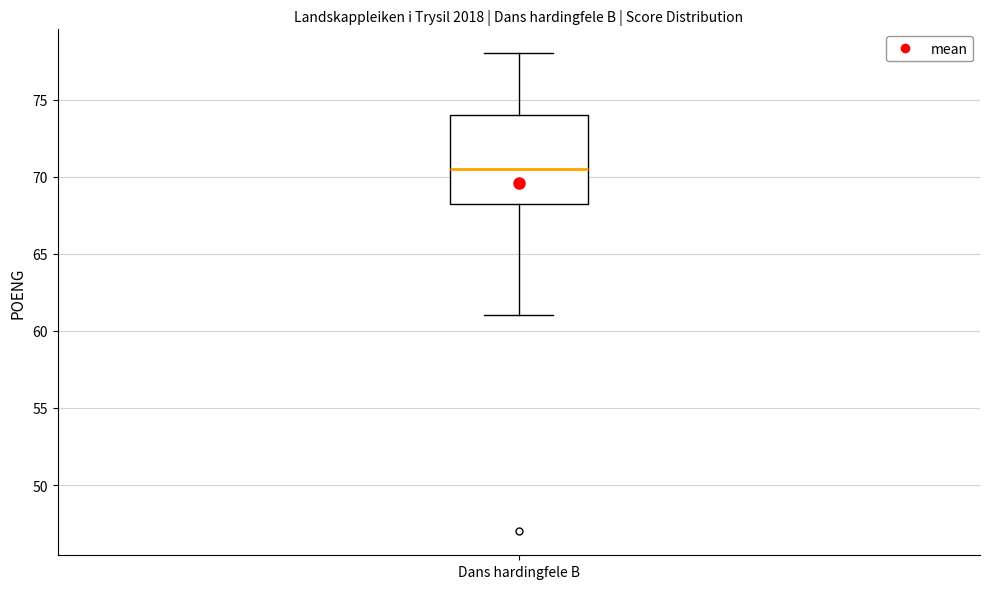

Read this box plot against the y-axis: the position of the median line, the range covered by the box, and the ends of both whiskers. The values are not printed on the chart, so give them approximately, as read against the axis.

median 70.5, box 68.5 to 74.0, whiskers 61.0 to 78.0